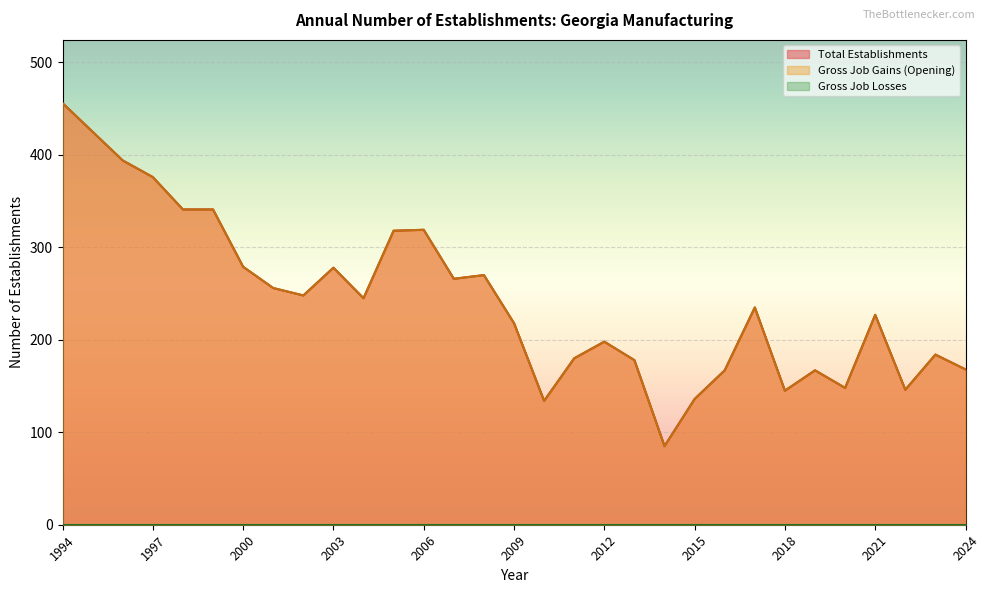

How many values in the Gross Job Gains (Opening) series exceed 235?

15